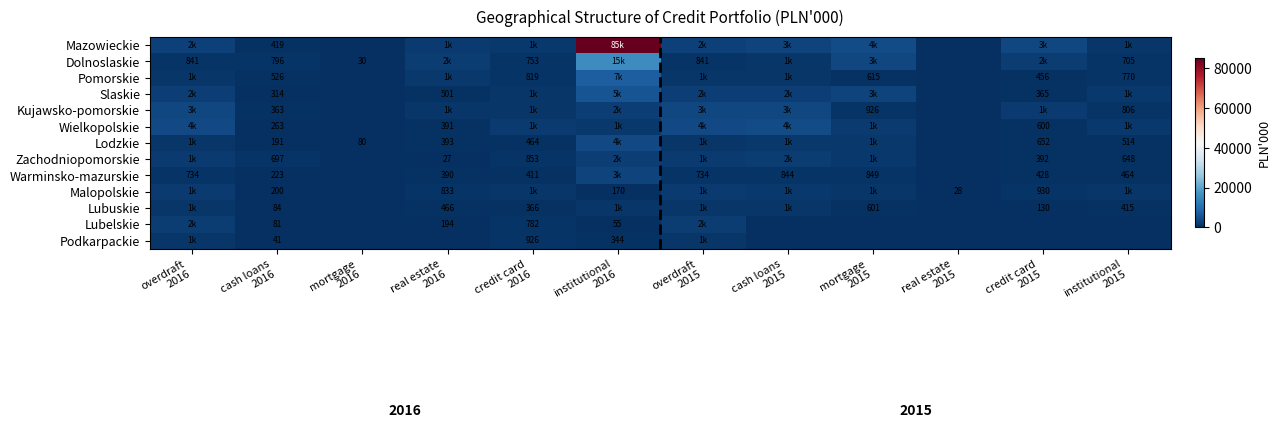

Where does the Zachodniopomorskie series first go above 853?

overdraft 2016